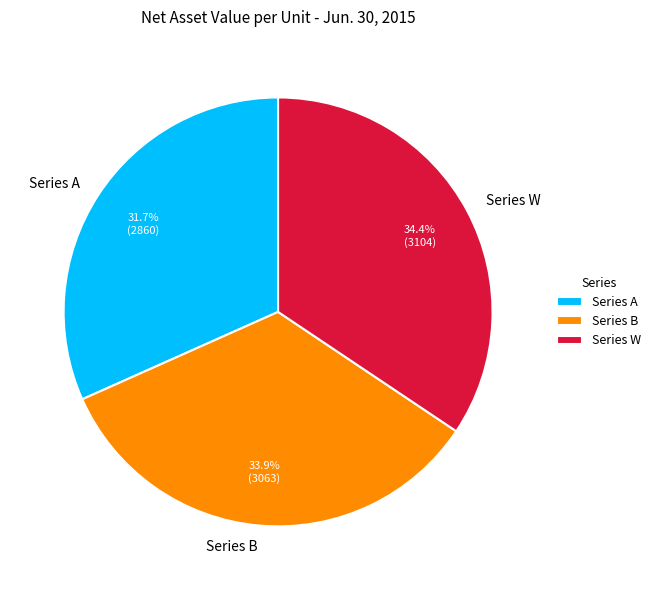

Which category has the smallest portion of the pie?

Series A